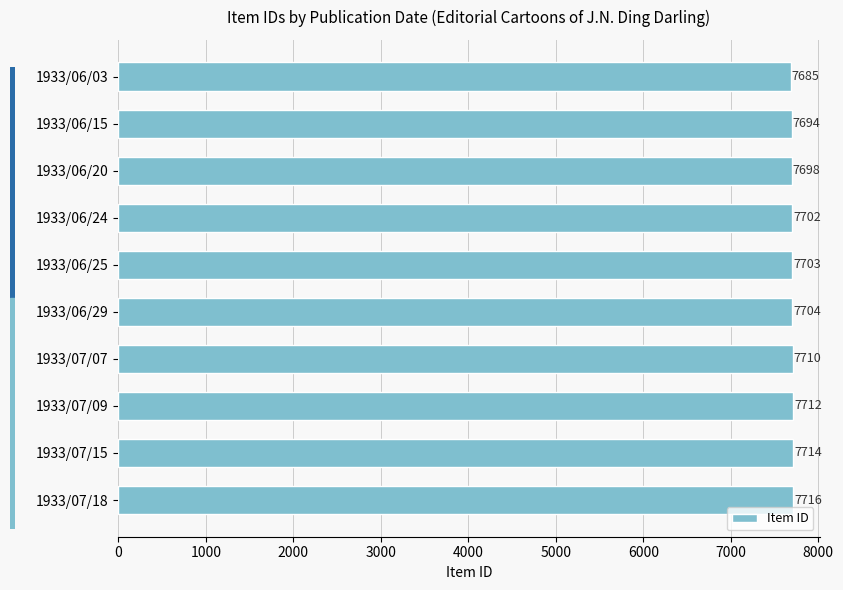

Reading top to bottom, transcribe all the data shown in this chart.

7685	7694	7698	7702	7703	7704	7710	7712	7714	7716